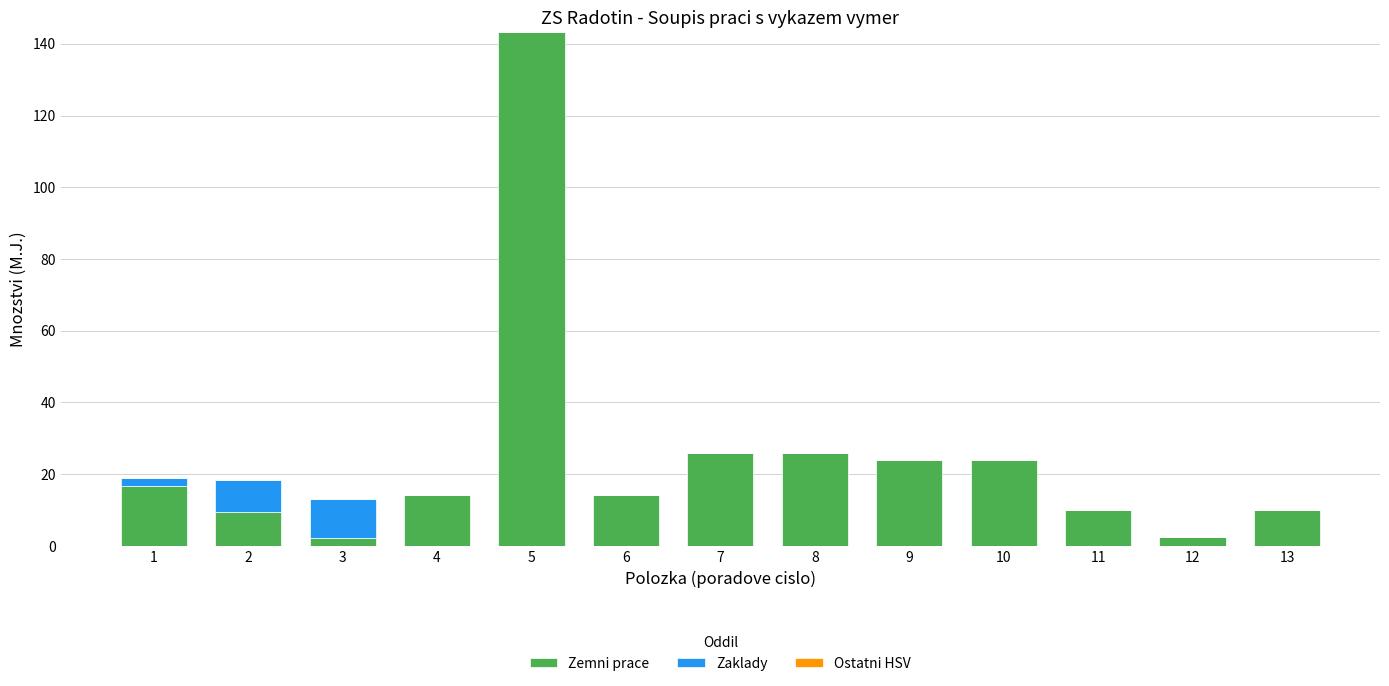

What is the sum of all Zemni prace values?

322.4